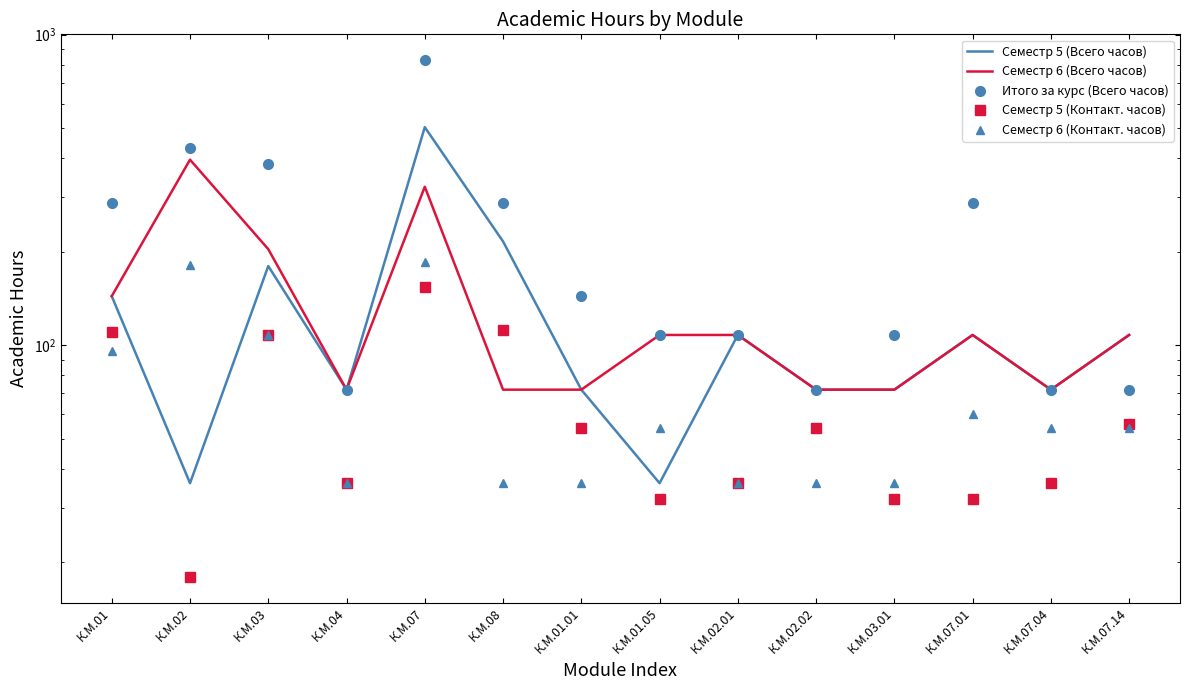

What position from the left is К.М.01.01?

7